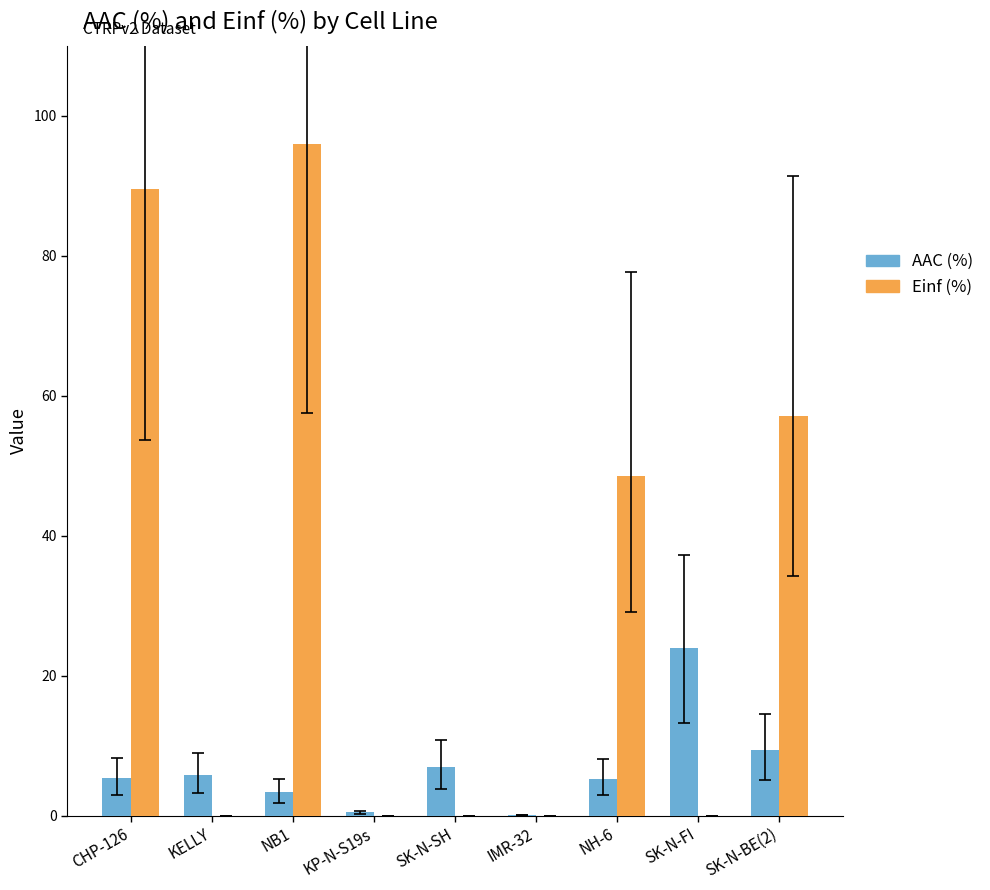

The Einf (%) series shows 0.0 at KELLY. True or false?

True